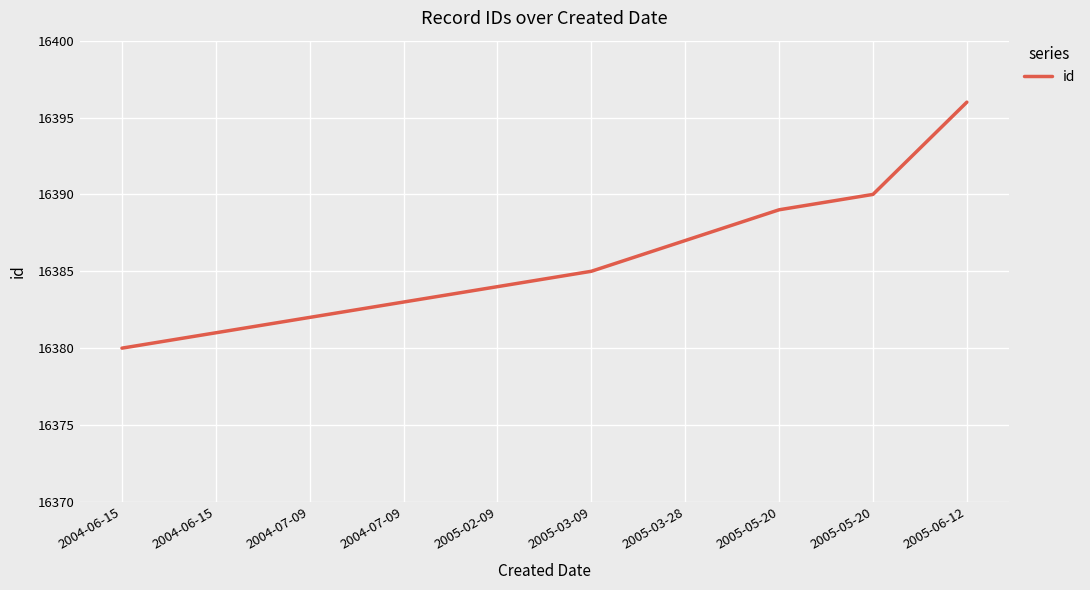

True or false: there are more than 1 points higher than both neighbors.

False